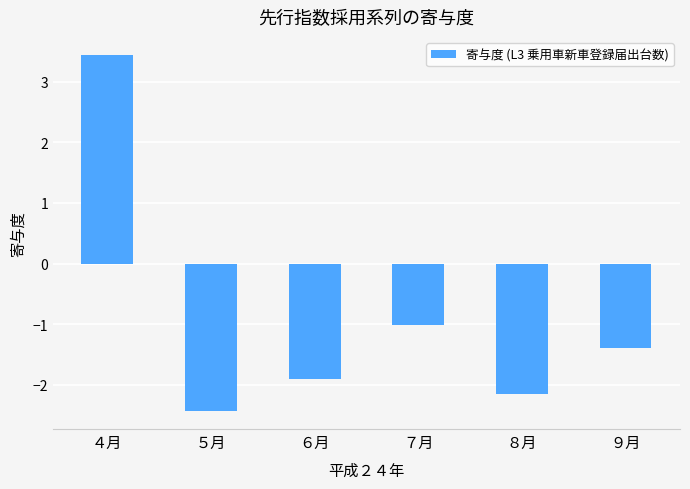

What is the sum of the values at ５月 and ６月?

-4.3